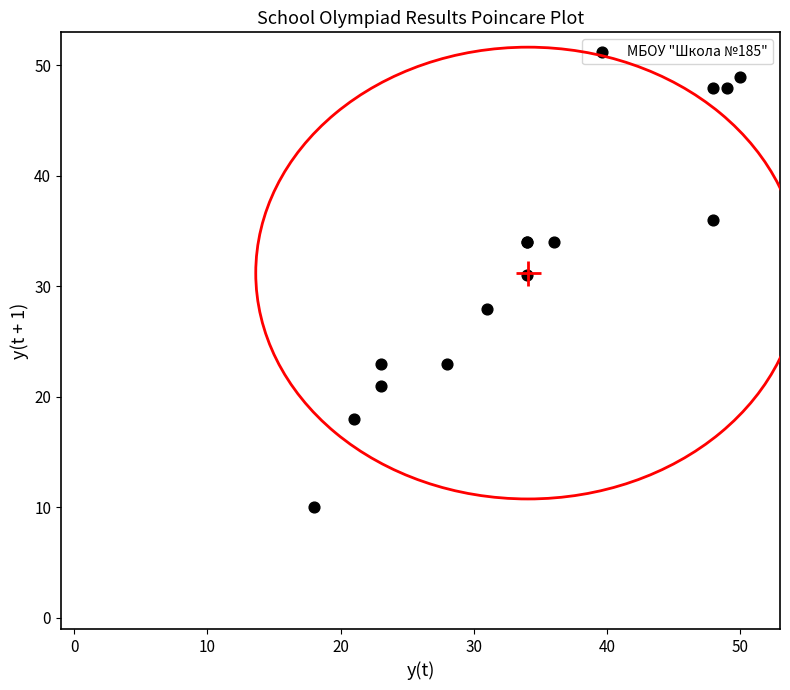

What Y value in the scatter plot is closest to 29?

28